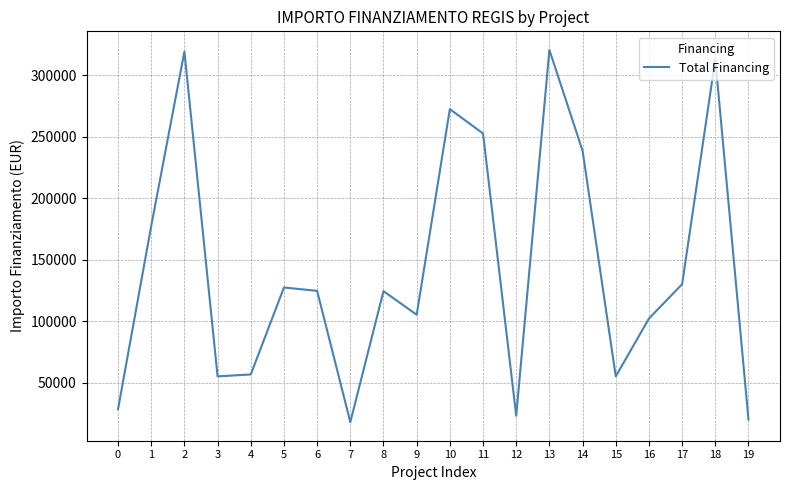

What is the average value?

143136.5